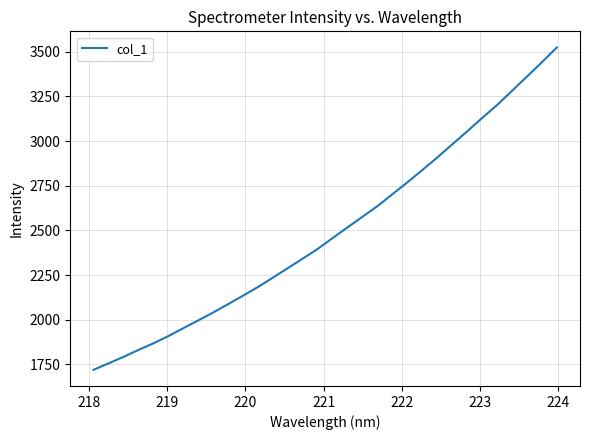

What is the maximum value shown in the chart?

3524.1